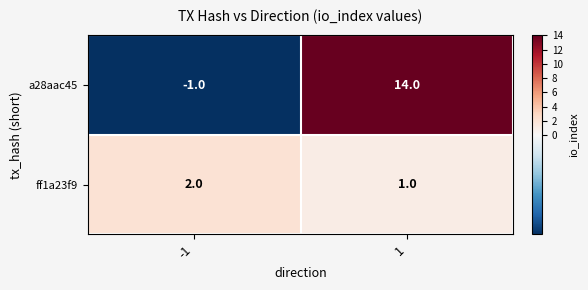

Rank the series by their average value, from highest to lowest.

a28aac45, ff1a23f9